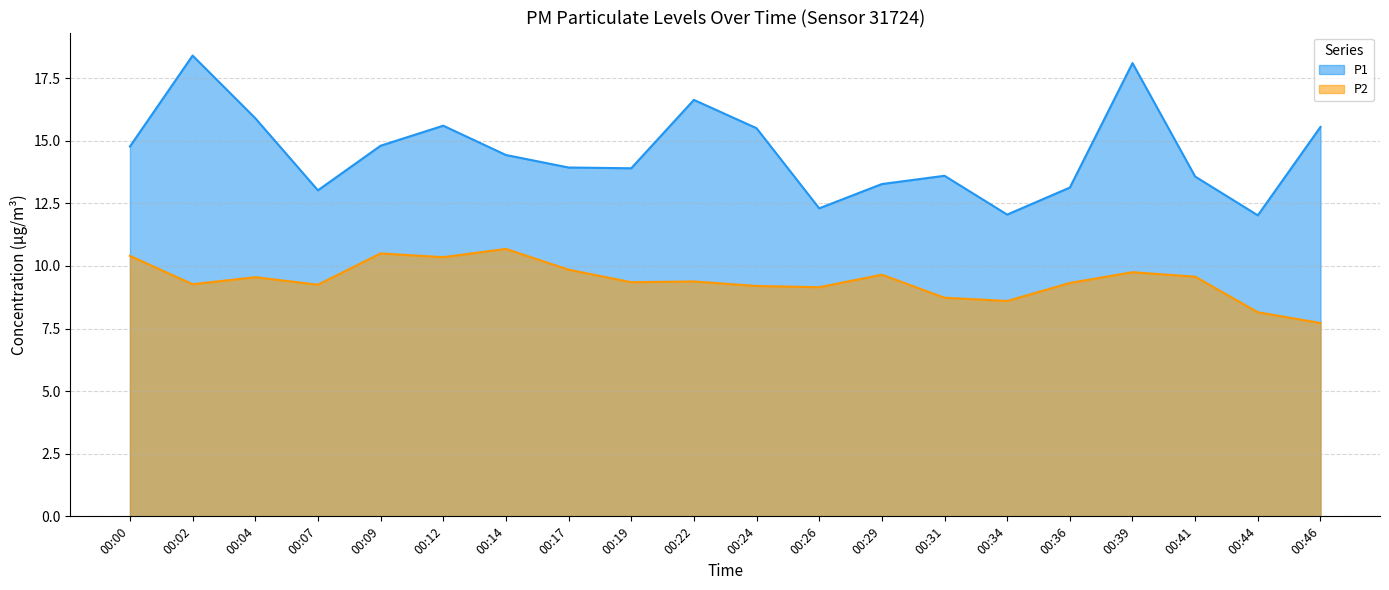

Which series has the largest total across all categories?

P1